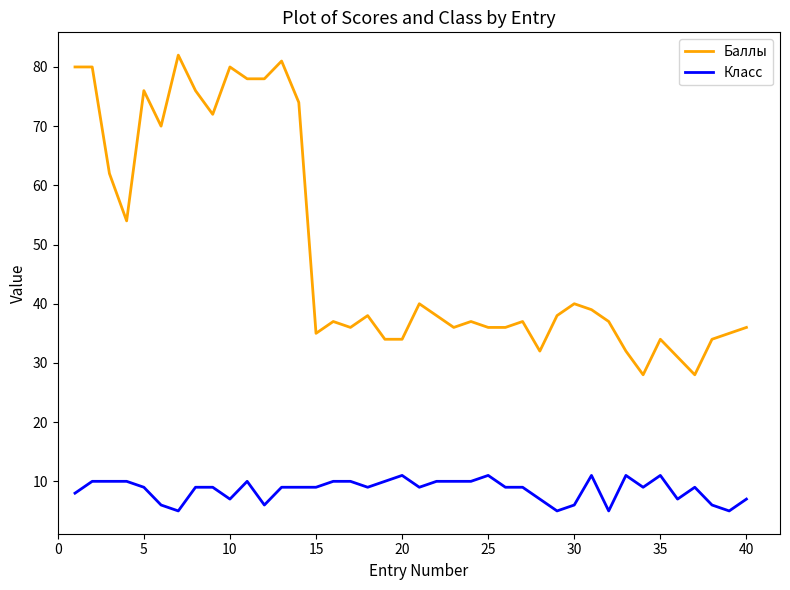

True or false: Класс and Баллы cross at least once.

False